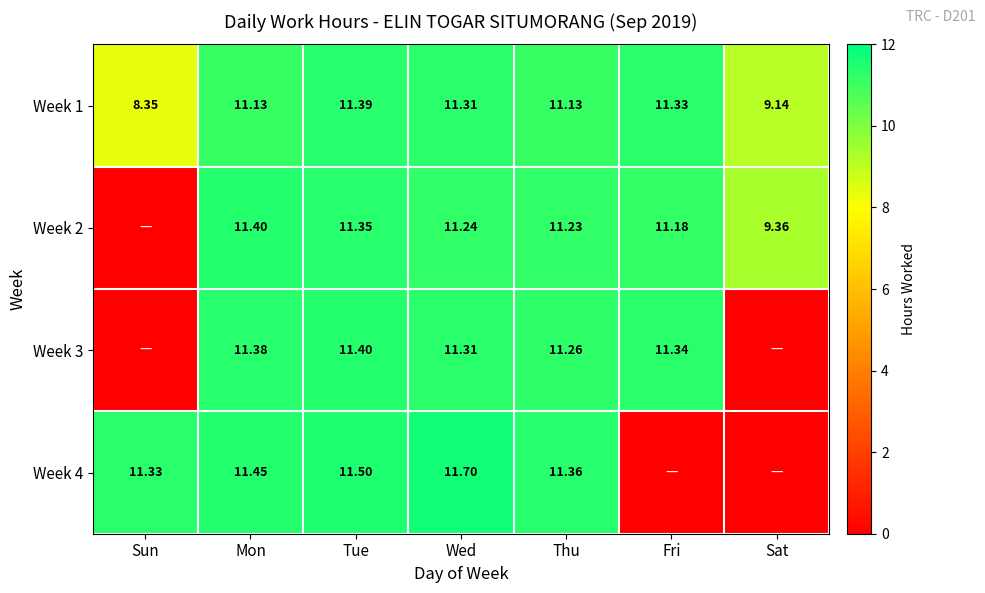

Is the value of Week 1 at Wed greater than the value of Week 4 at Wed?

No